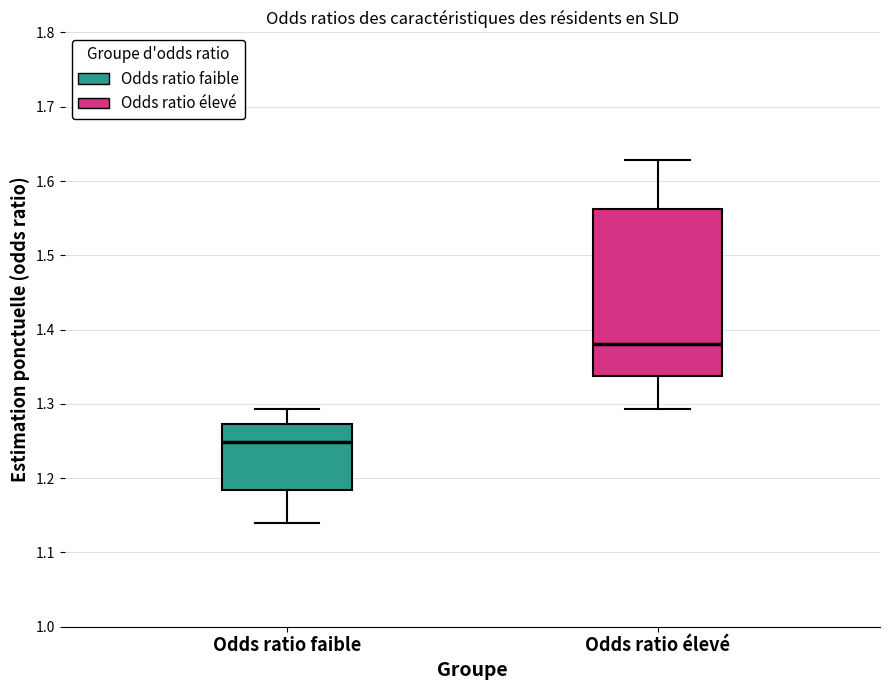

Where does the upper whisker of the box for Odds ratio faible end on the y-axis? The values are not printed on the chart, so give them approximately, as read against the axis.

1.29